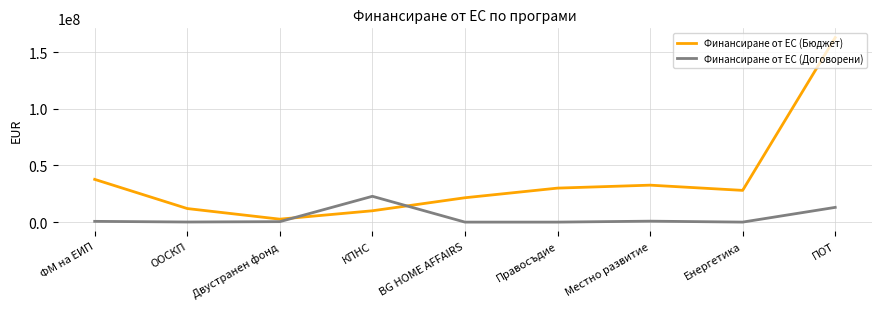

Is this an area chart (filled region under the line)?

No